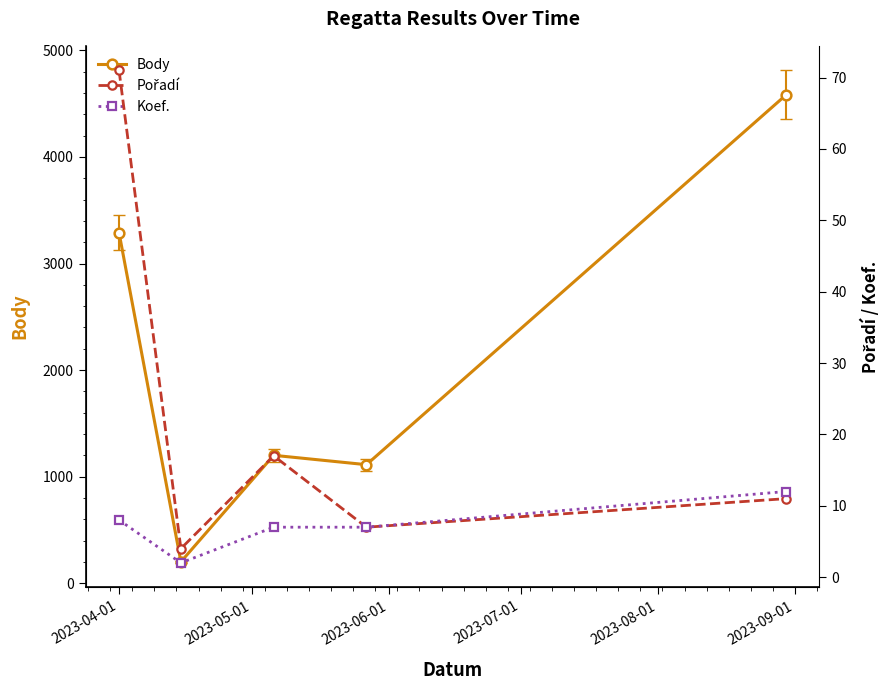

Count the number of data series in this chart.

3